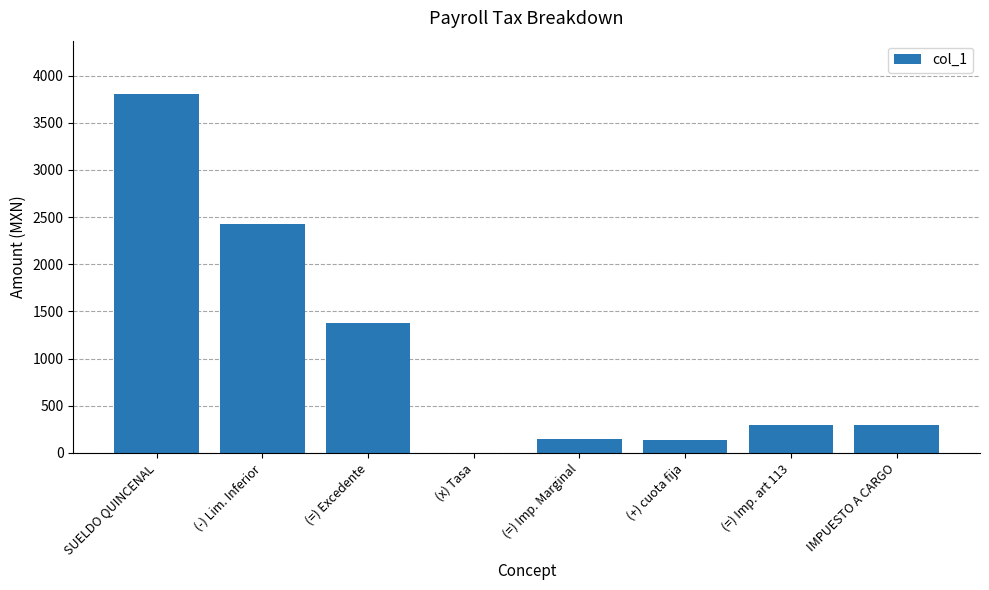

What is the change in value from (-) Lim. Inferior to (=) Imp. Marginal?

-2273.0